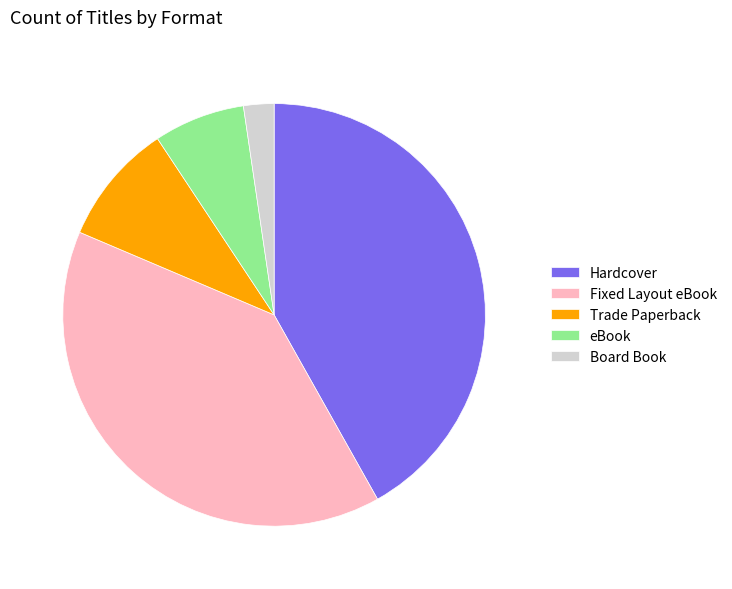

How many slices are in this pie chart?

5